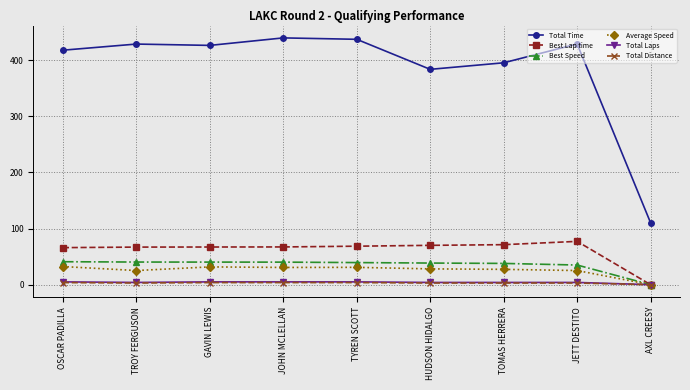

What is the maximum value for Best Lap time?

77.1